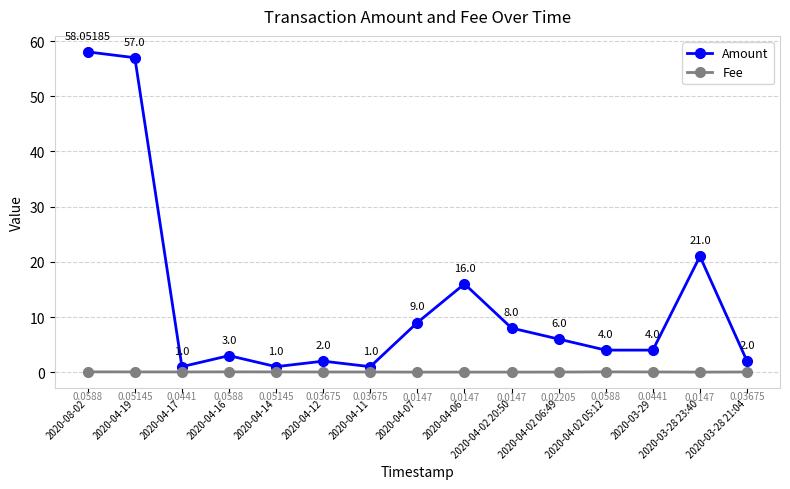

Which category has the highest value in the Amount series?

2020-08-02